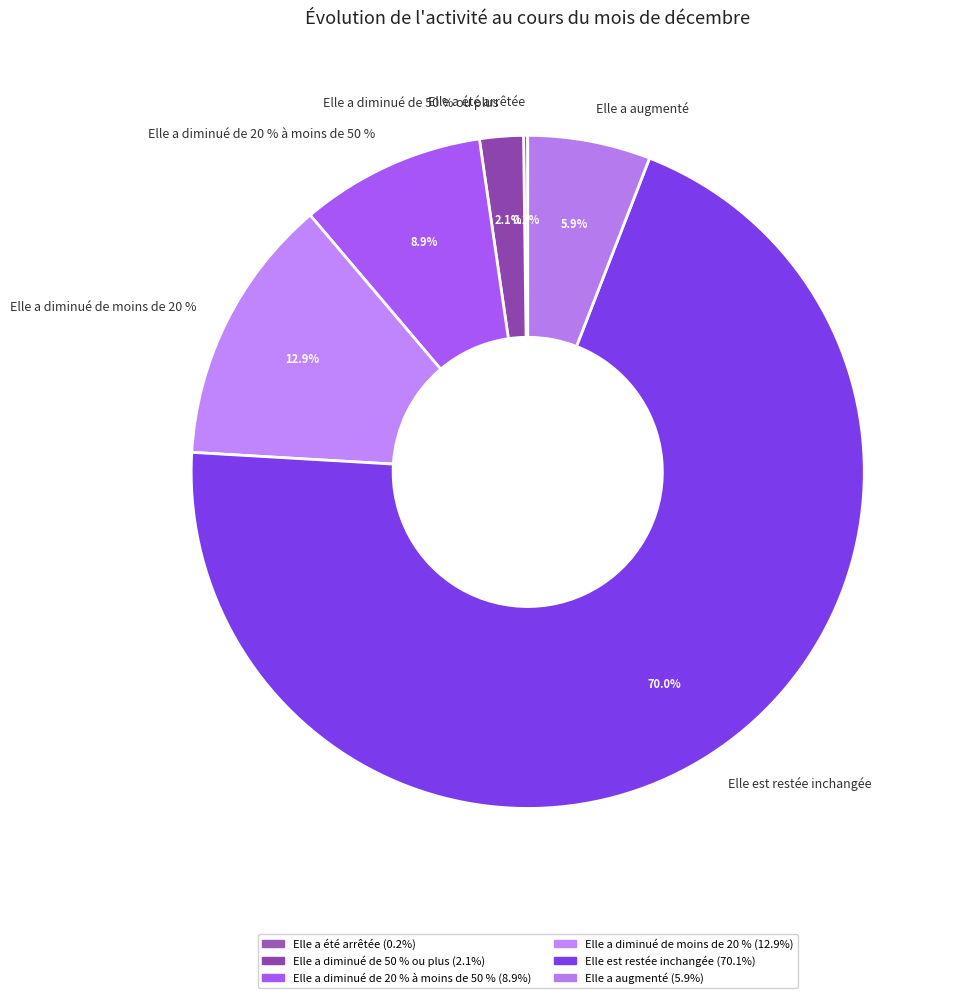

Is there a majority slice in this chart?

Yes